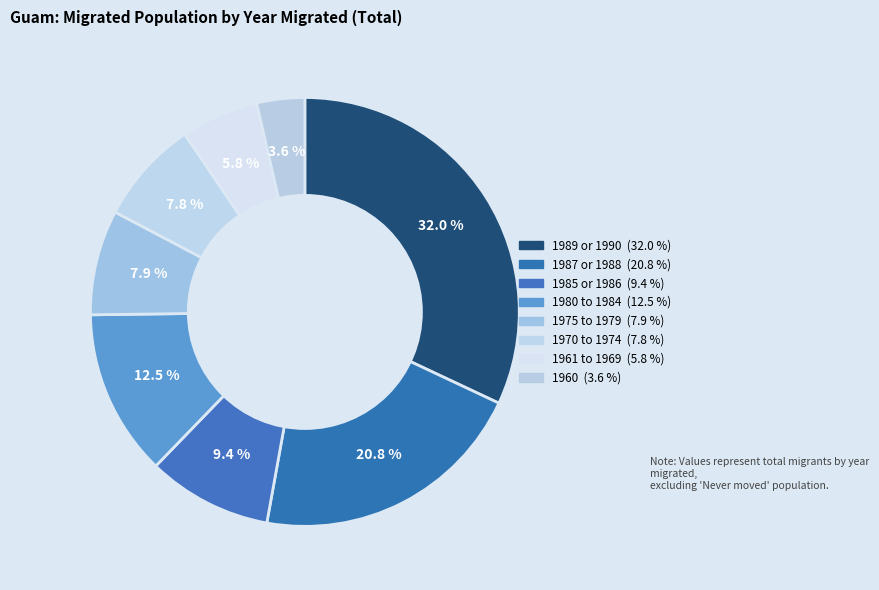

How many segments does this pie chart have?

8